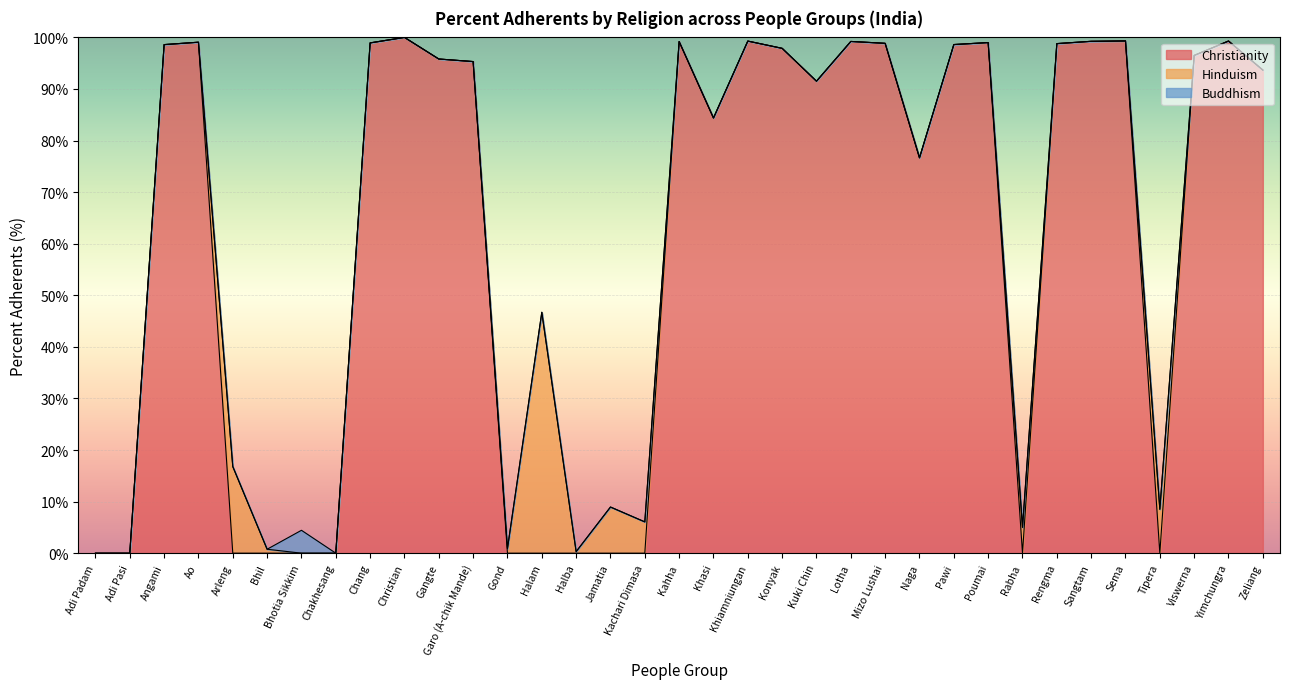

How many interior local valleys does the Christianity series have?

5